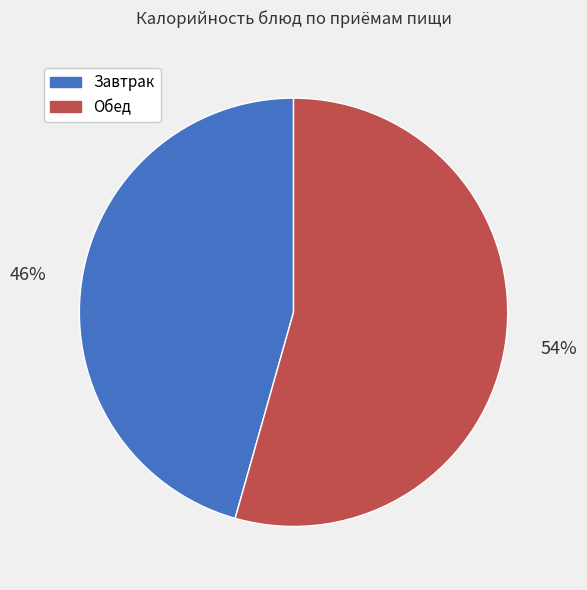

Between Обед and Завтрак, which is larger?

Обед